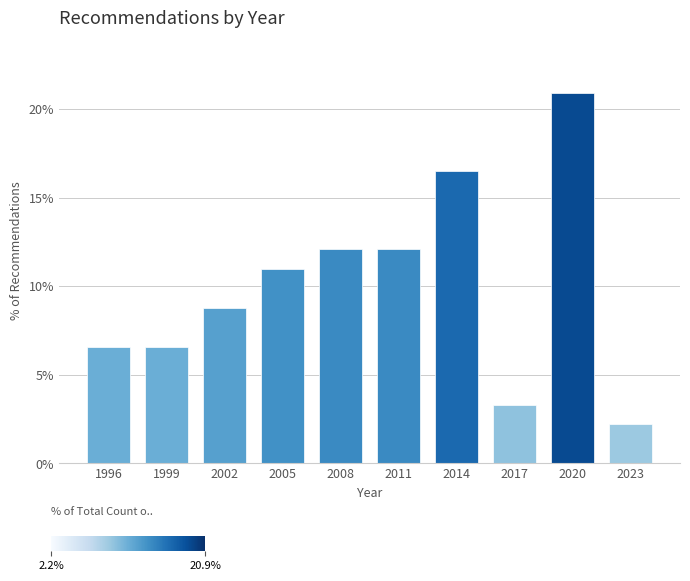

Reading right to left, list all the values displayed in this chart.

2.2	20.9	3.3	16.5	12.1	12.1	11.0	8.8	6.6	6.6